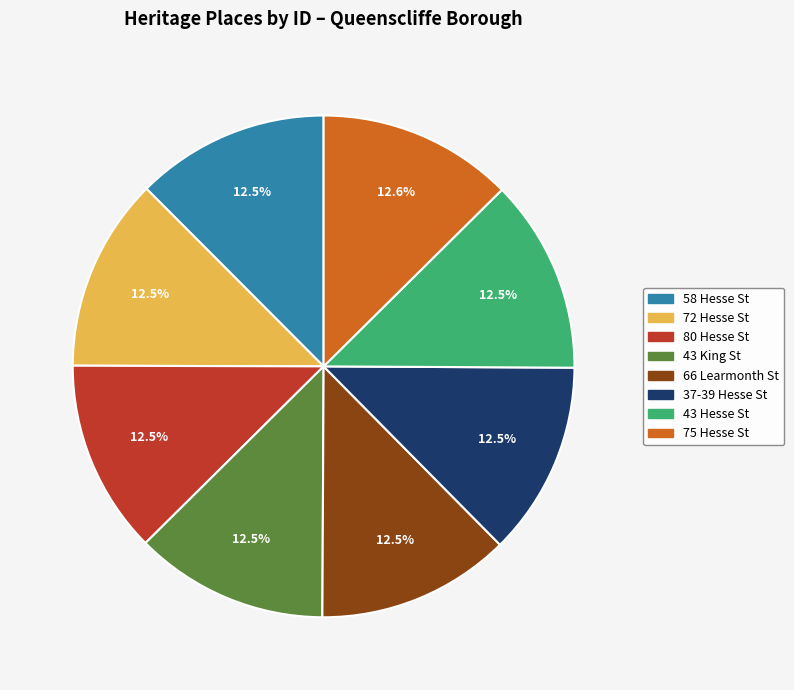

How many slices are in this pie chart?

8